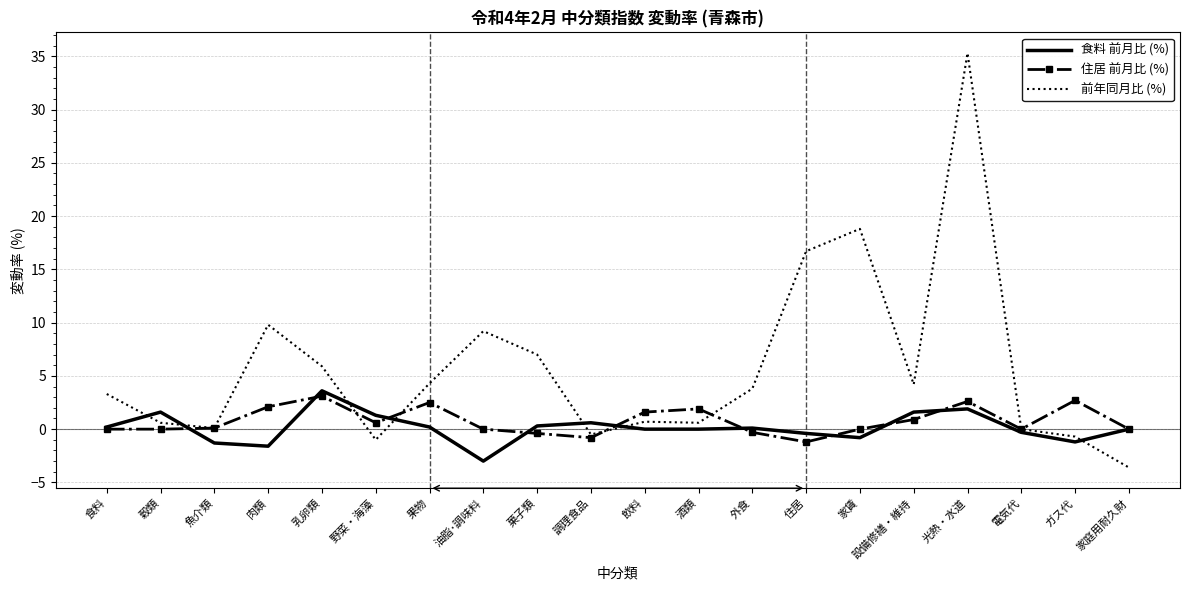

What is the minimum value shown in the chart?

-3.6